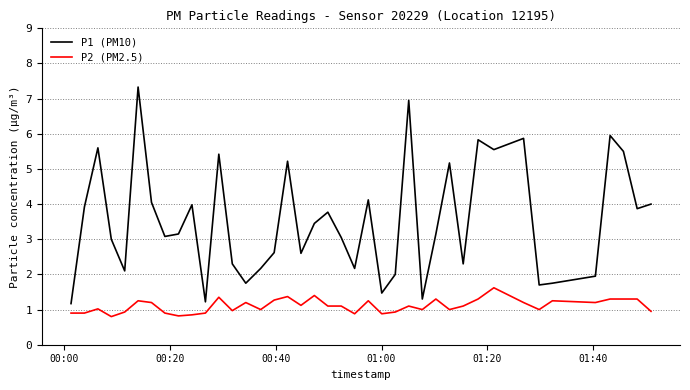

What is the maximum value for P1 (PM10)?

7.3